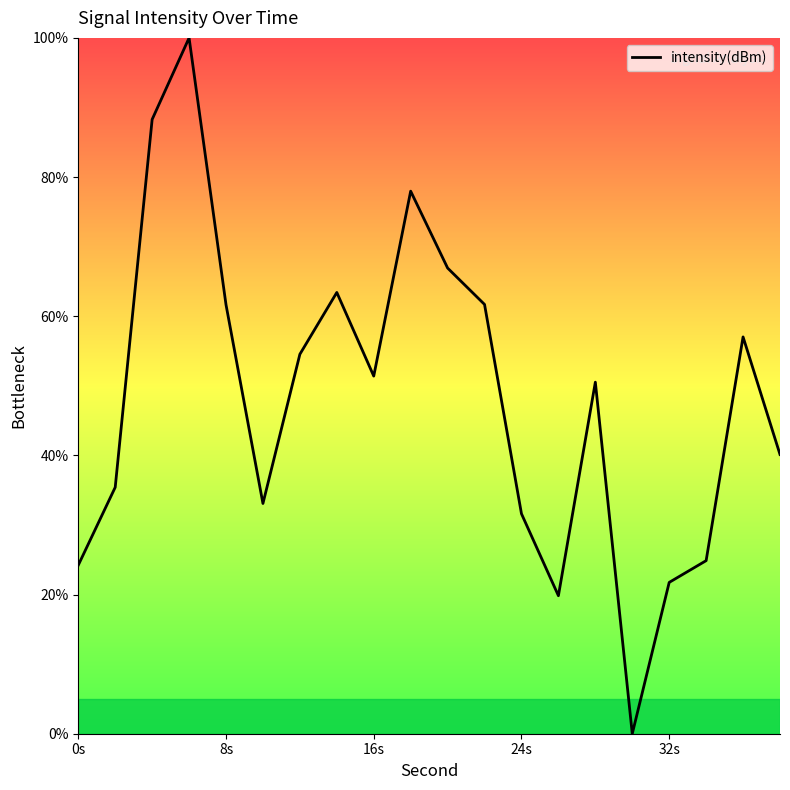

What is the maximum value shown in the chart?

100.0